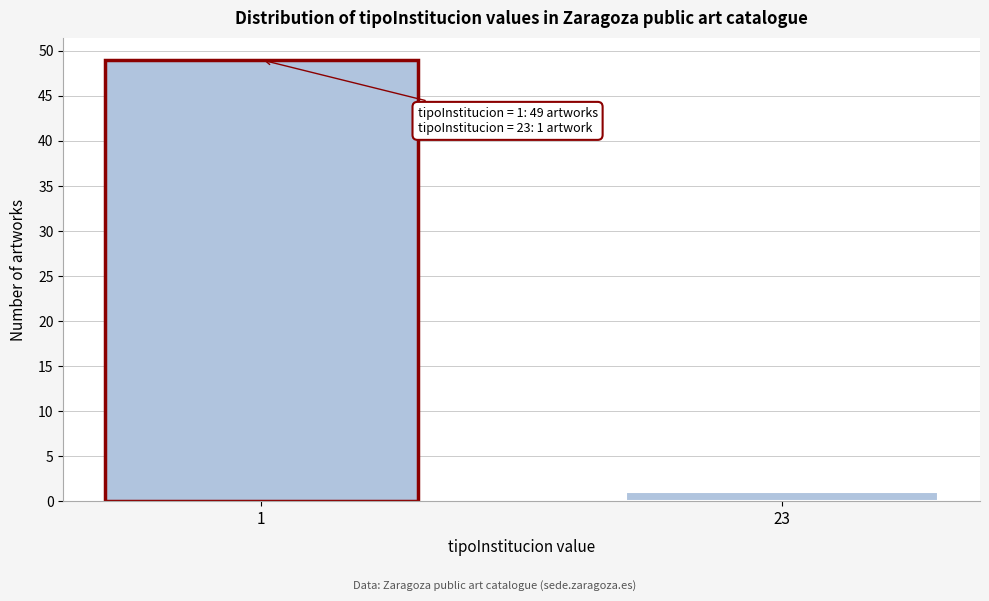

Reading right to left, what are all the values shown in this chart?

1	49